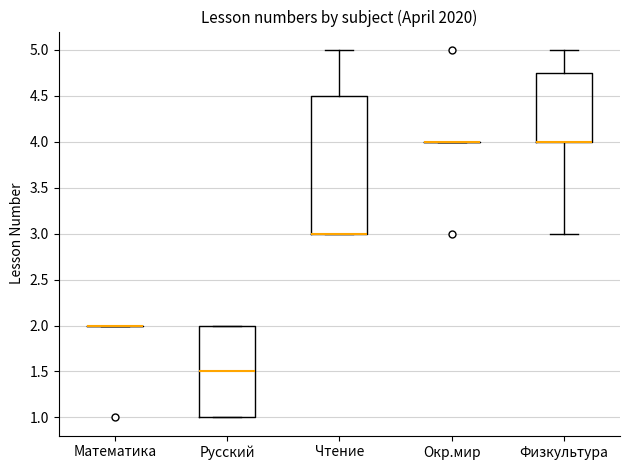

Which box is the tallest, from its lower edge to its upper edge?

Чтение